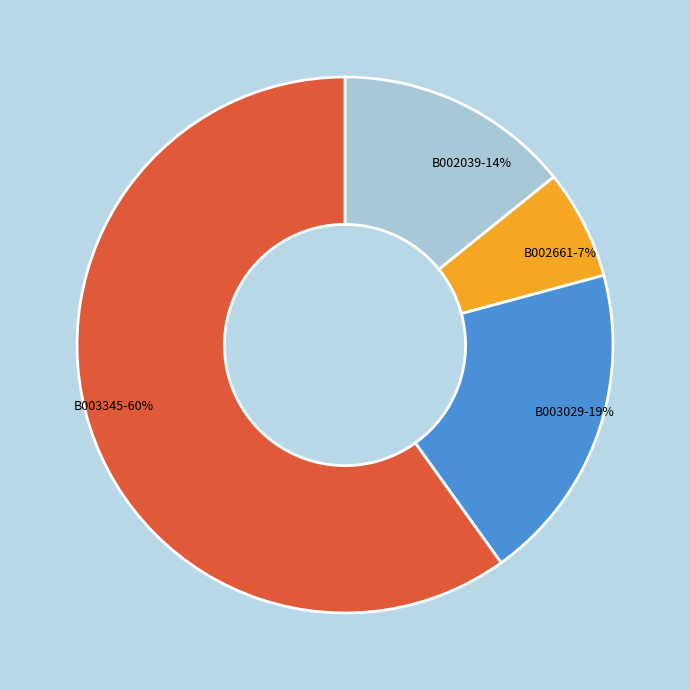

Which category has the smallest portion of the pie?

B002661